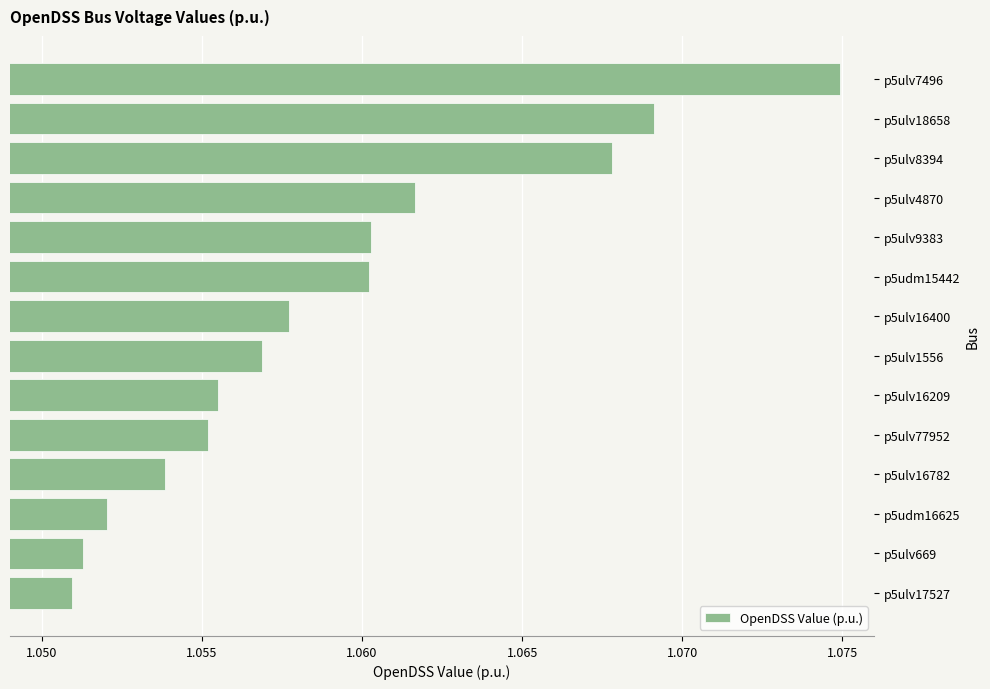

Which has a higher value, p5ulv16209 or p5udm16625?

p5ulv16209